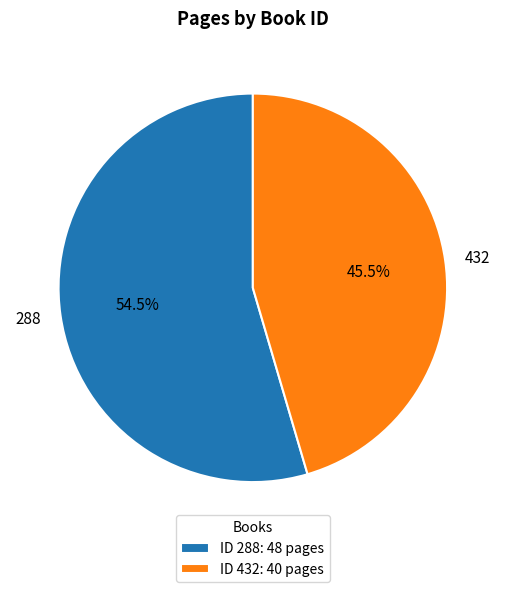

Is it true that 432 is 54% of the pie?

False